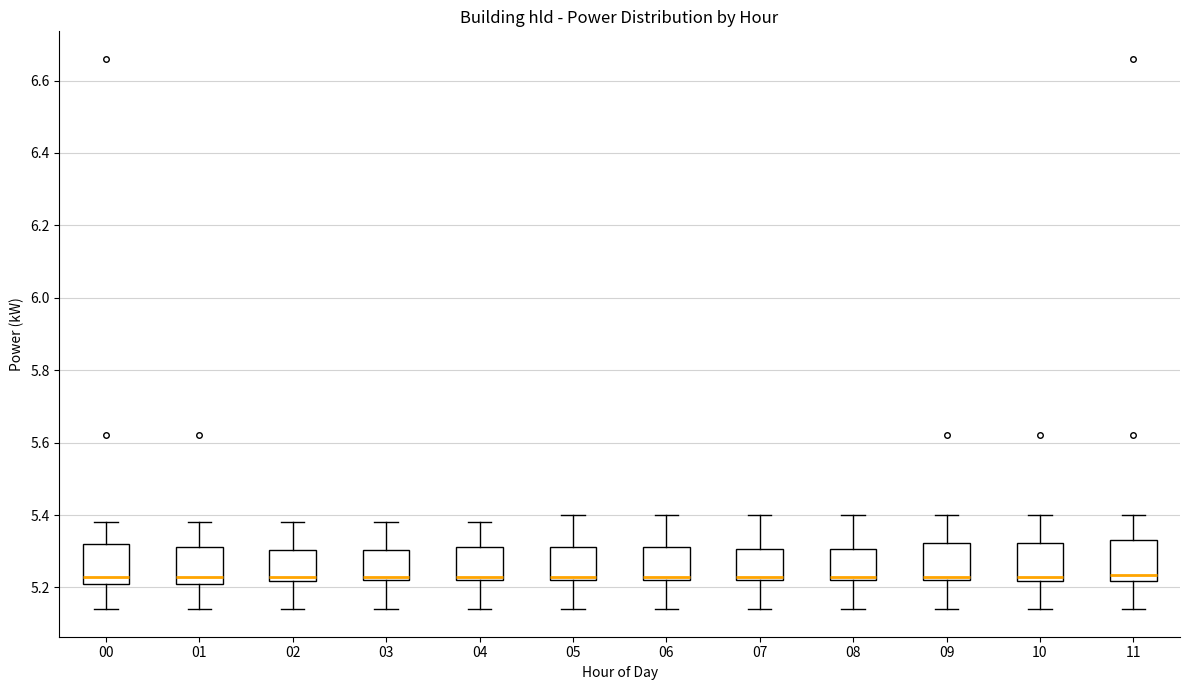

Reading left to right, read every box against the y-axis: the position of its median line, the range the box covers, and the ends of its whiskers. The values are not printed on the chart, so give them approximately, as read against the axis.

00: median 5.24, box 5.22 to 5.32, whiskers 5.14 to 5.38
01: median 5.24, box 5.22 to 5.32, whiskers 5.14 to 5.38
02: median 5.24, box 5.22 to 5.30, whiskers 5.14 to 5.38
03: median 5.24, box 5.22 to 5.30, whiskers 5.14 to 5.38
04: median 5.24, box 5.22 to 5.32, whiskers 5.14 to 5.38
05: median 5.24, box 5.22 to 5.32, whiskers 5.14 to 5.40
06: median 5.24, box 5.22 to 5.32, whiskers 5.14 to 5.40
07: median 5.24, box 5.22 to 5.30, whiskers 5.14 to 5.40
08: median 5.24, box 5.22 to 5.30, whiskers 5.14 to 5.40
09: median 5.24, box 5.22 to 5.32, whiskers 5.14 to 5.40
10: median 5.24, box 5.22 to 5.32, whiskers 5.14 to 5.40
11: median 5.24, box 5.22 to 5.34, whiskers 5.14 to 5.40